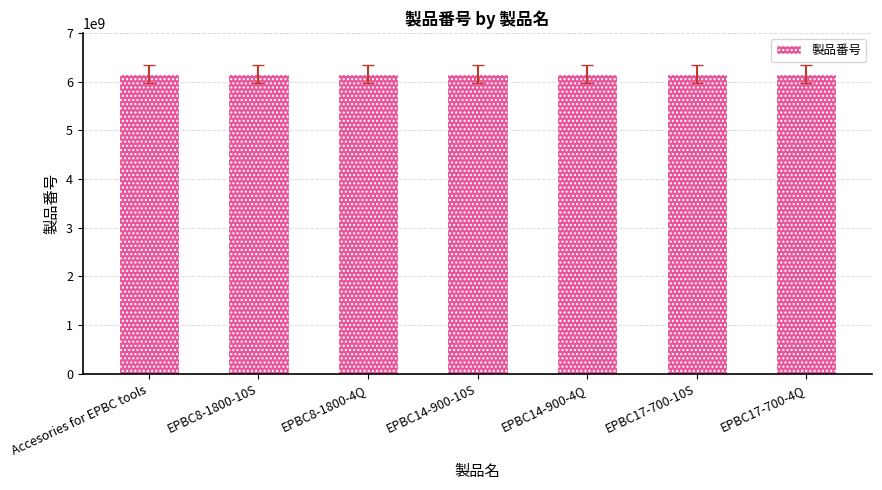

Approximately how many times larger is the value at EPBC17-700-10S compared to EPBC14-900-4Q?

1.0